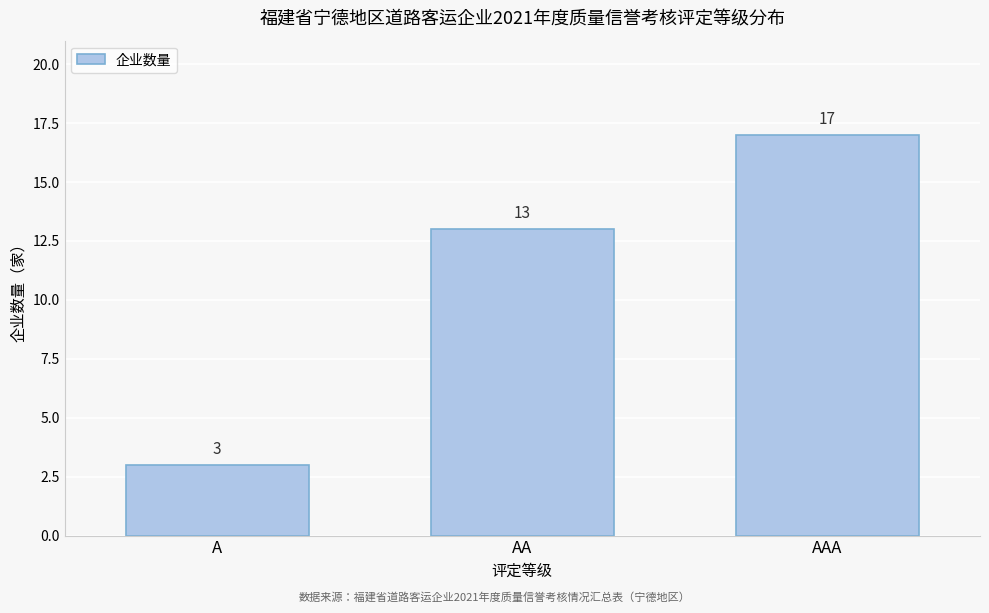

Reading left to right, what are all the values shown in this chart?

A=3	AA=13	AAA=17